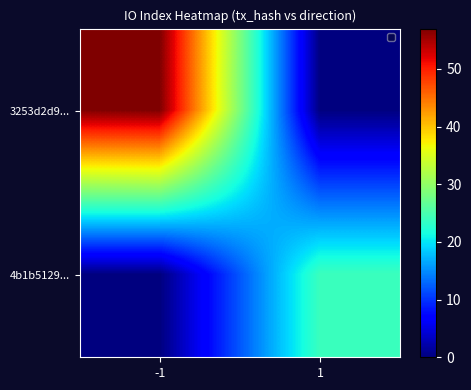

How many series are shown in this chart?

2